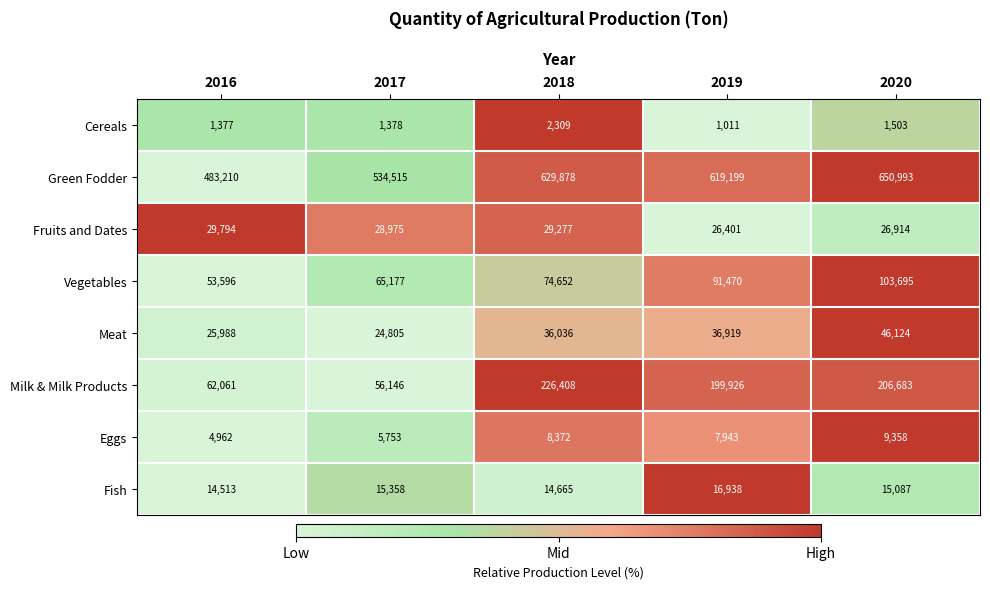

The value of Meat at 2017 is 7509. True or false?

False